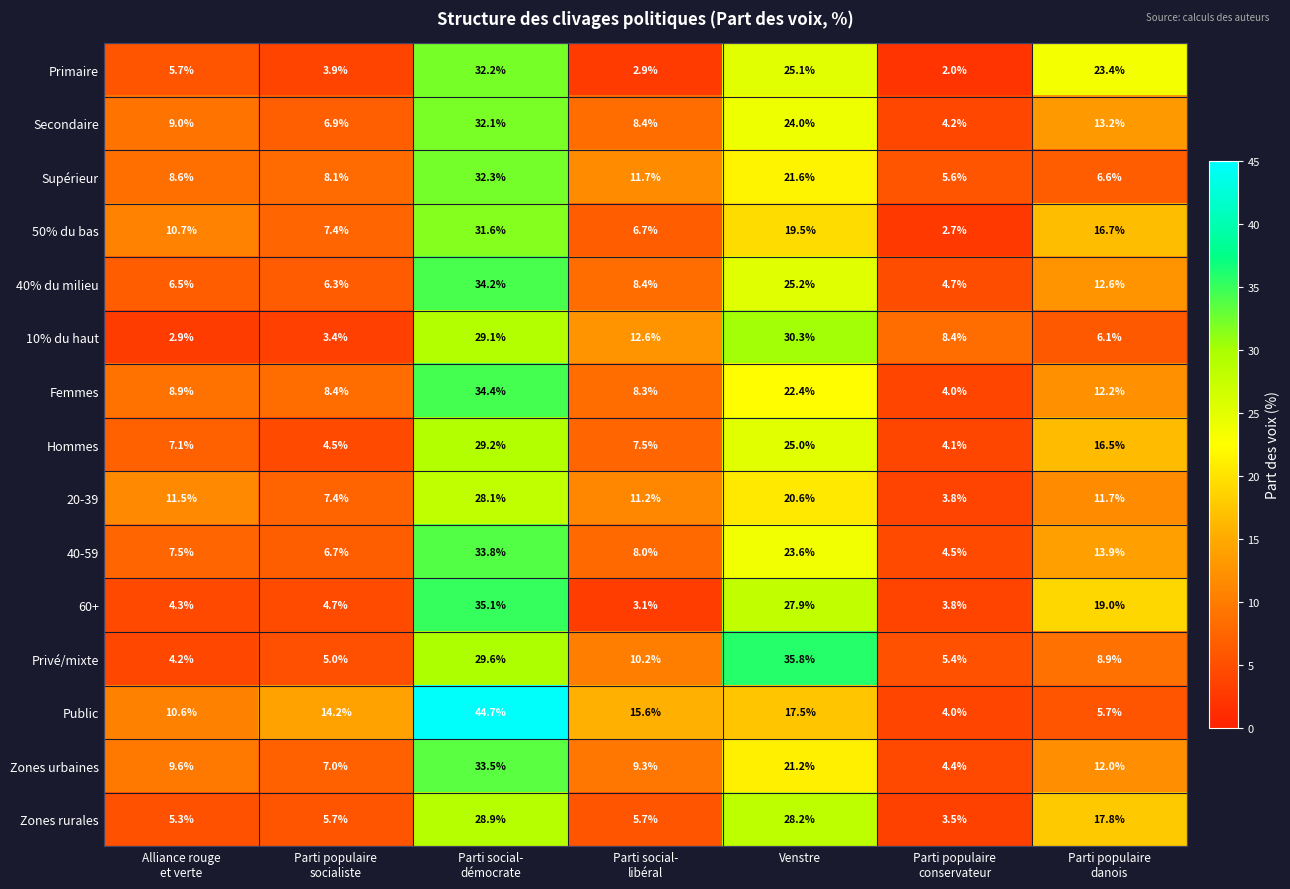

At which label is Public closest to 24?

Venstre